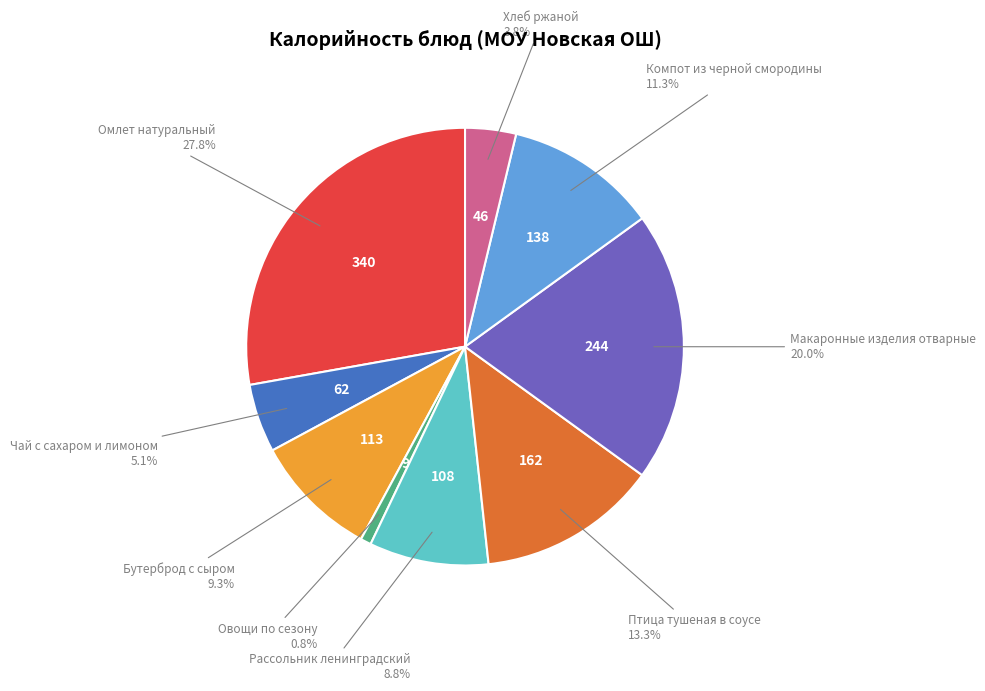

Is there any slice that represents more than half of the pie?

No